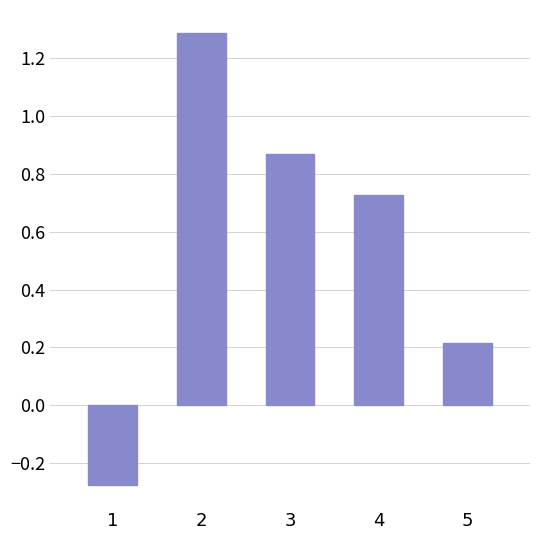

The chart shows a value of 1.3 at 2. True or false?

True